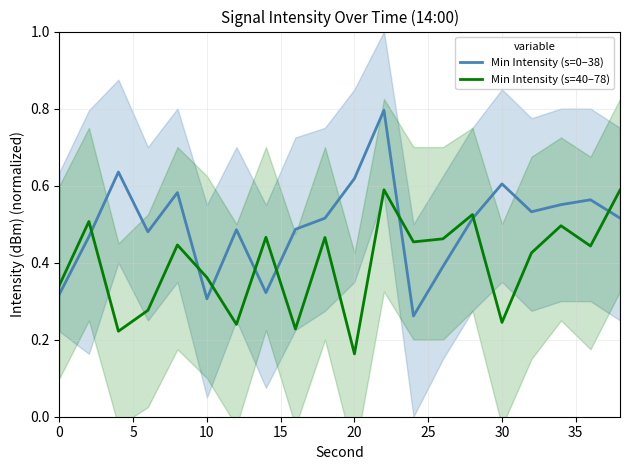

Does the chart display data point markers on the line(s)?

No